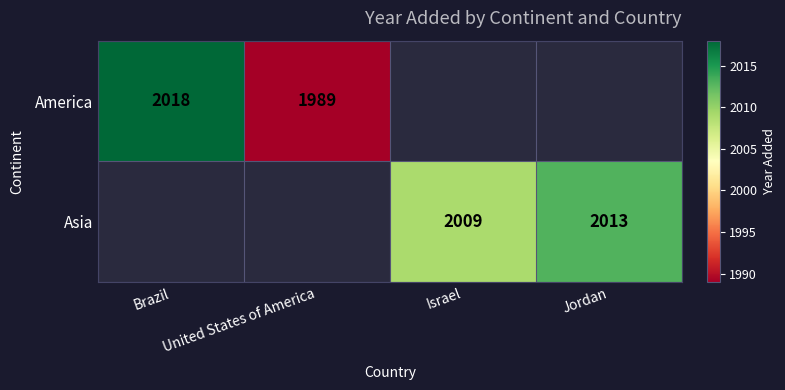

Is the value of America at Brazil greater than the value of Asia at Israel?

Yes